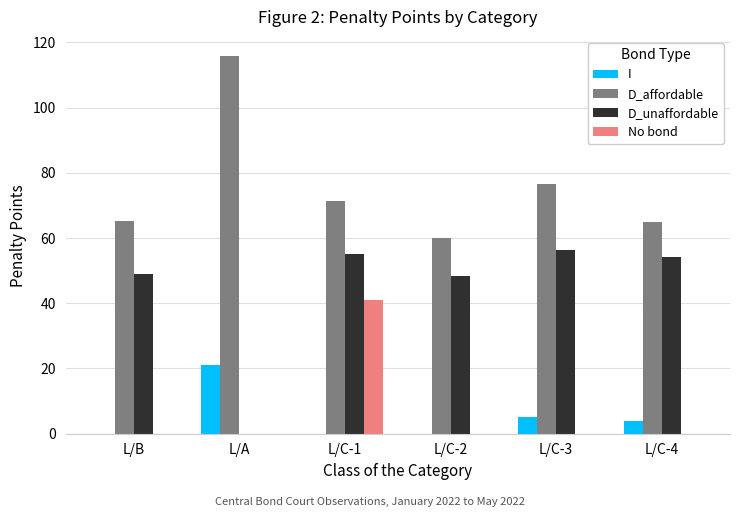

At which label is D_affordable closest to 87?

L/C-3